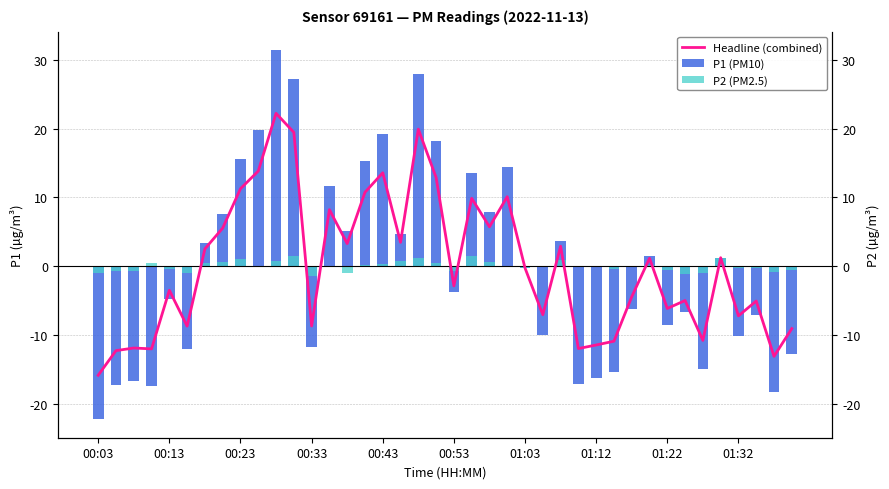

Which series changed the most between 01:22 and 33?

P1 (PM10)